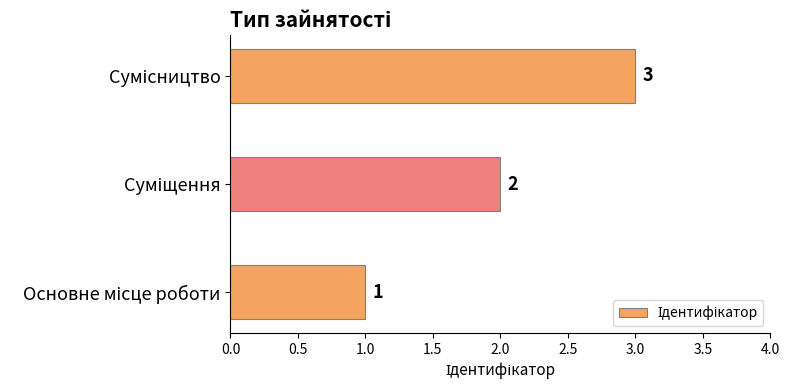

What is the maximum value shown in the chart?

3